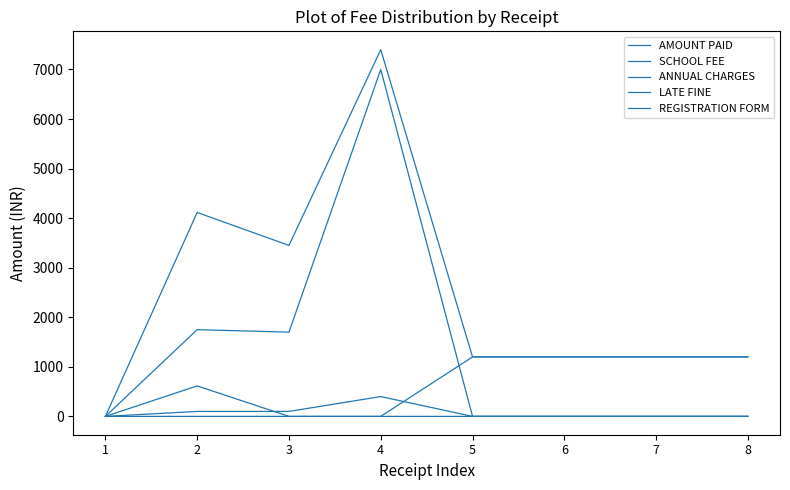

Reading left to right, extract all data points from this chart.

AMOUNT PAID: 0	4115	3450	7400	1200	1200	1200	1200
SCHOOL FEE: 0	1750	1700	7000	0	0	0	0
ANNUAL CHARGES: 0	615	0	0	0	0	0	0
LATE FINE: 0	100	100	400	0	0	0	0
REGISTRATION FORM: 0	0	0	0	1200	1200	1200	1200